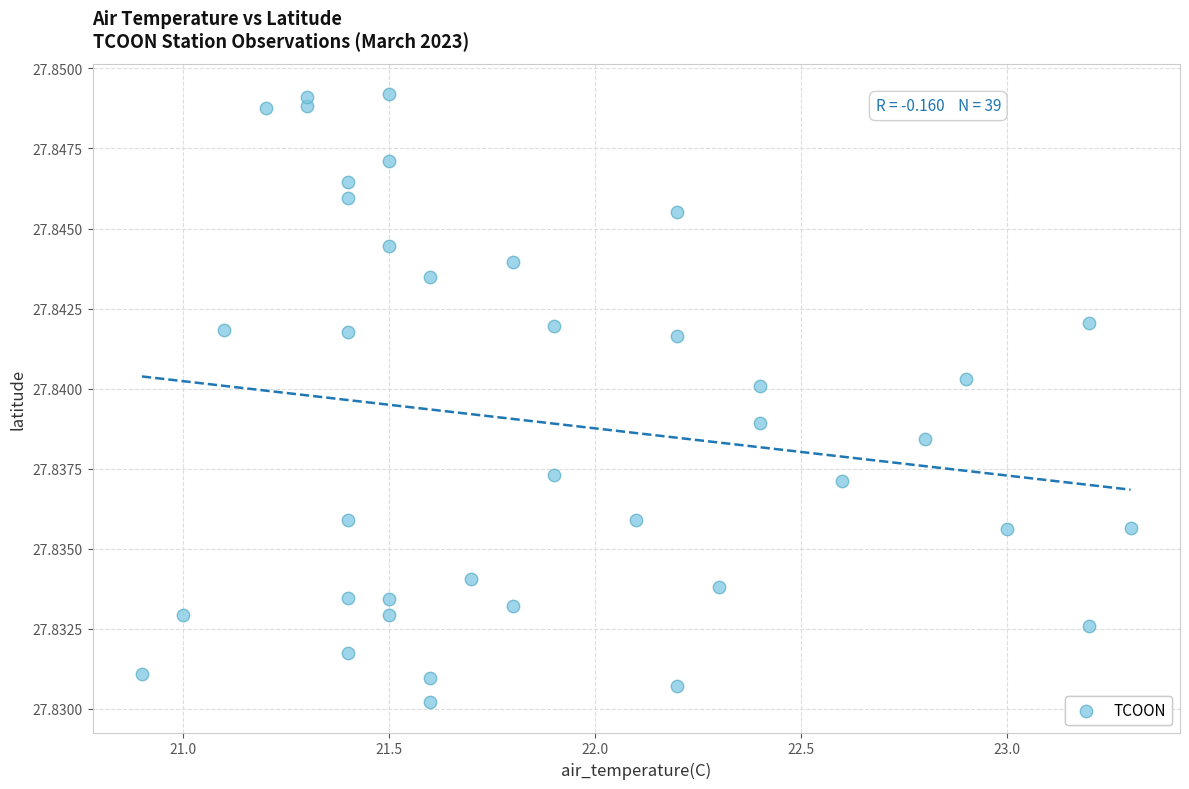

What is the range of X values (max minus min)?

2.4